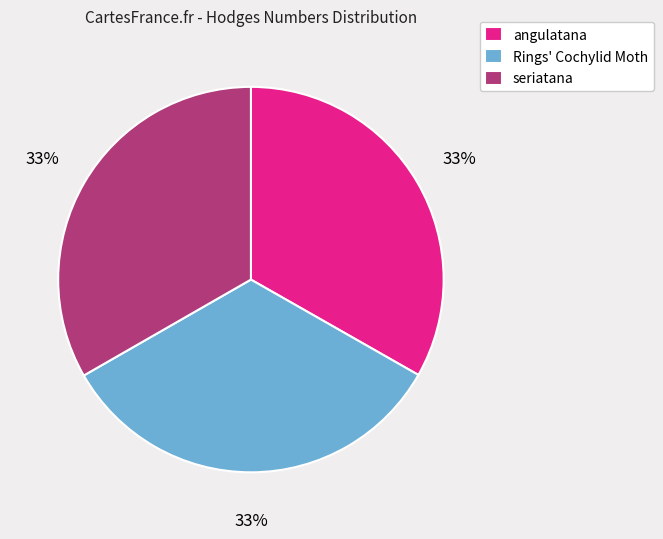

How many slices are in this pie chart?

3